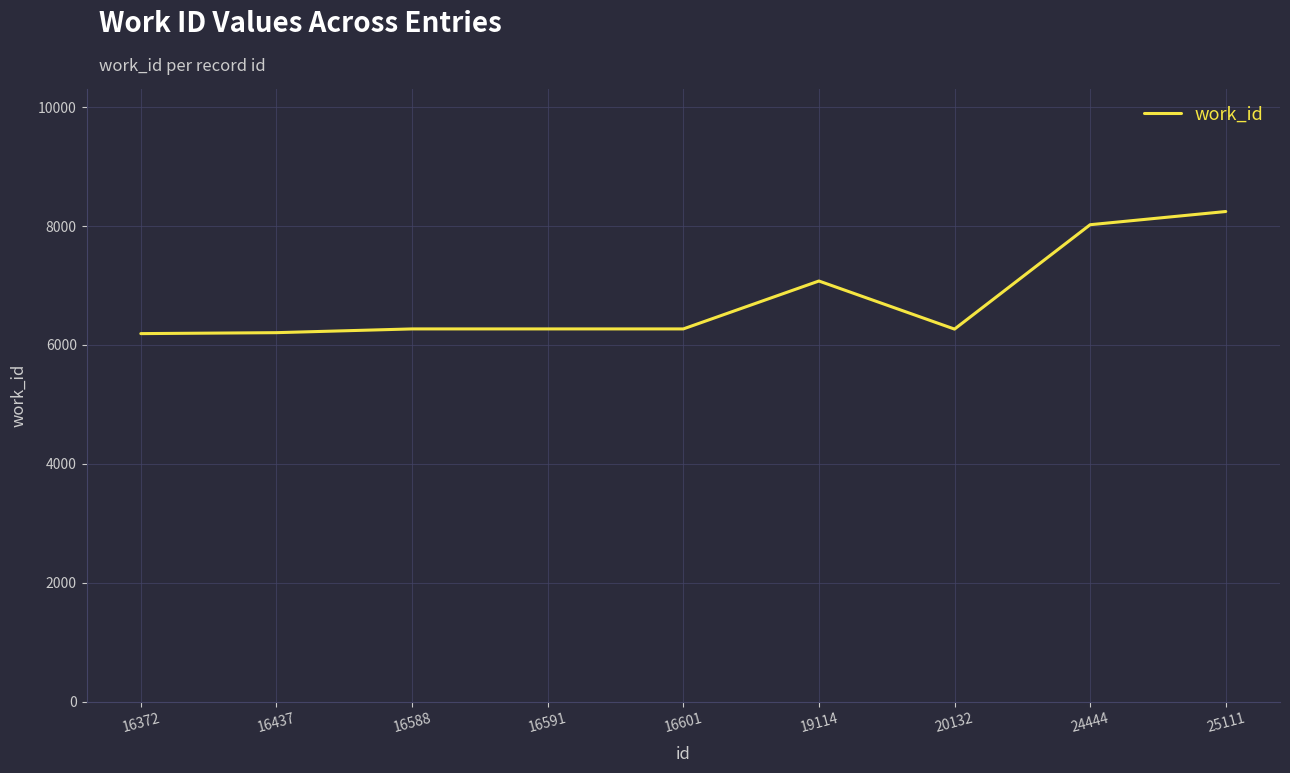

Read the value at 20132.

6267